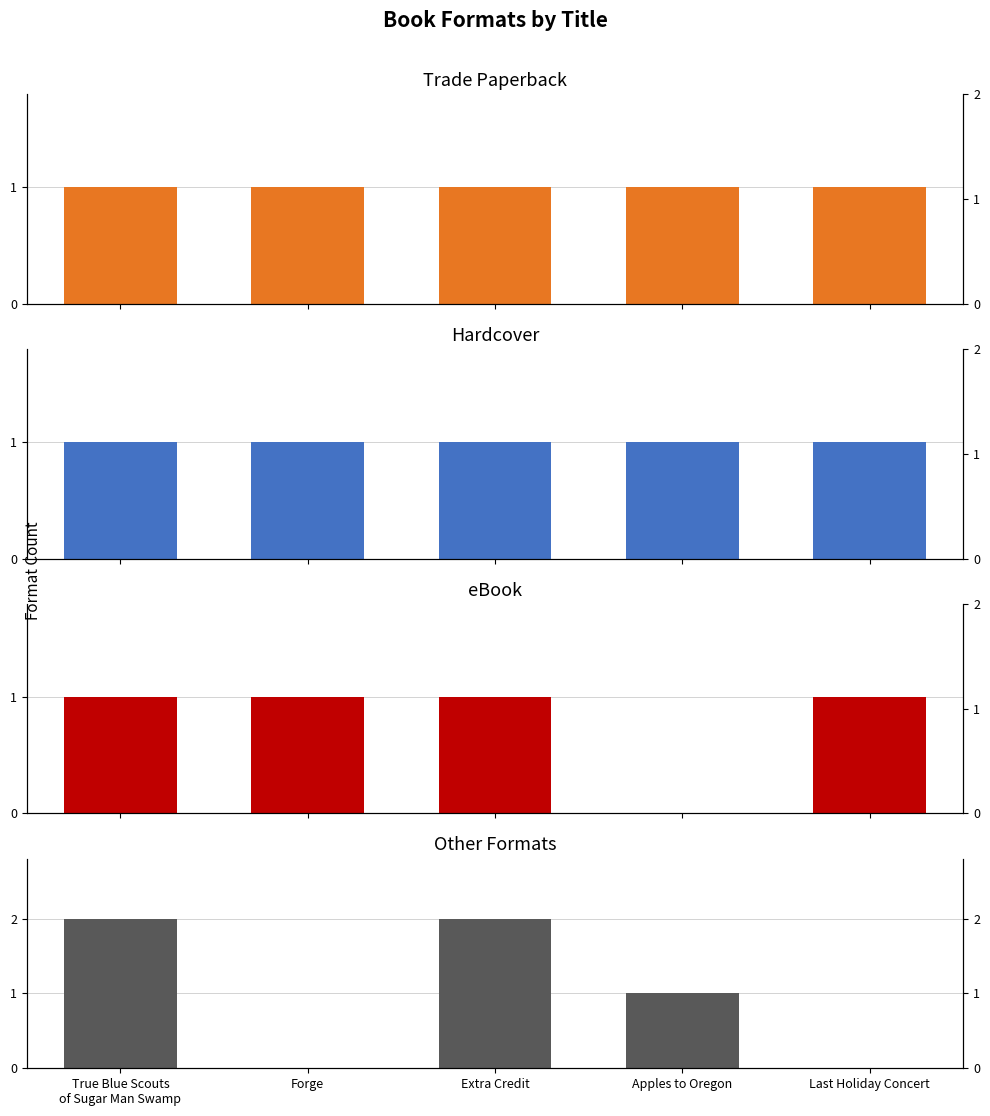

What is the difference between the maximum and minimum values in the Other Formats series?

2